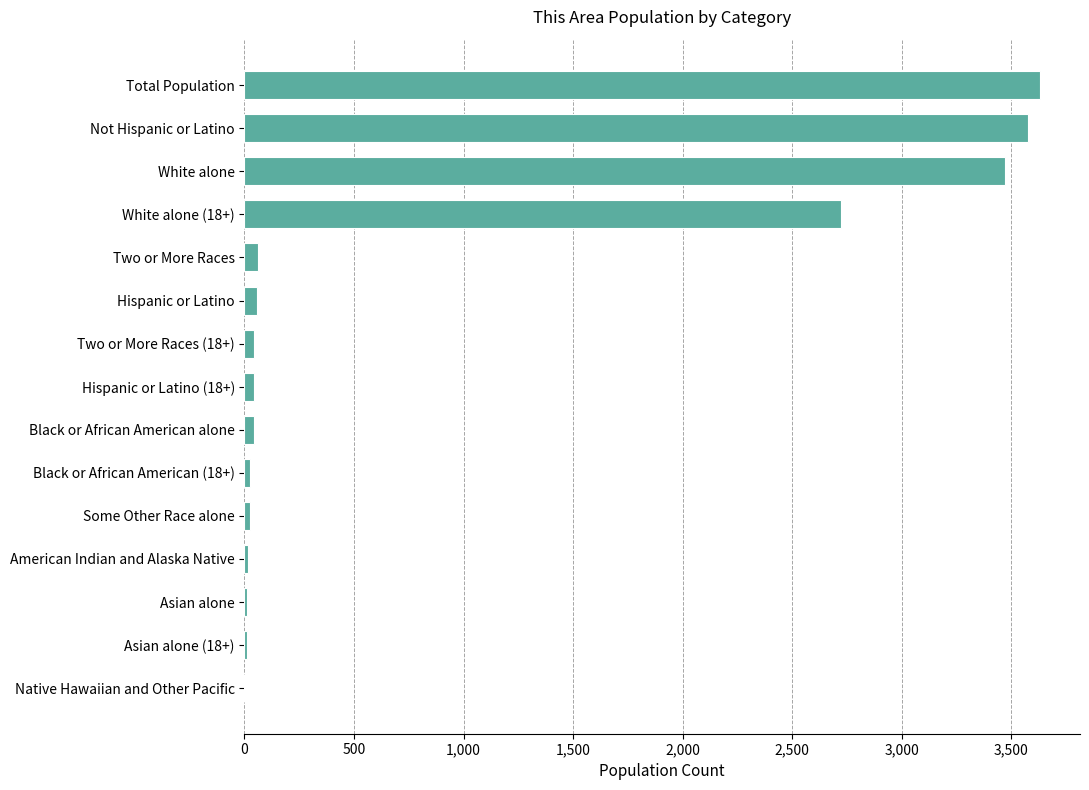

What is the sum of all values?

13748